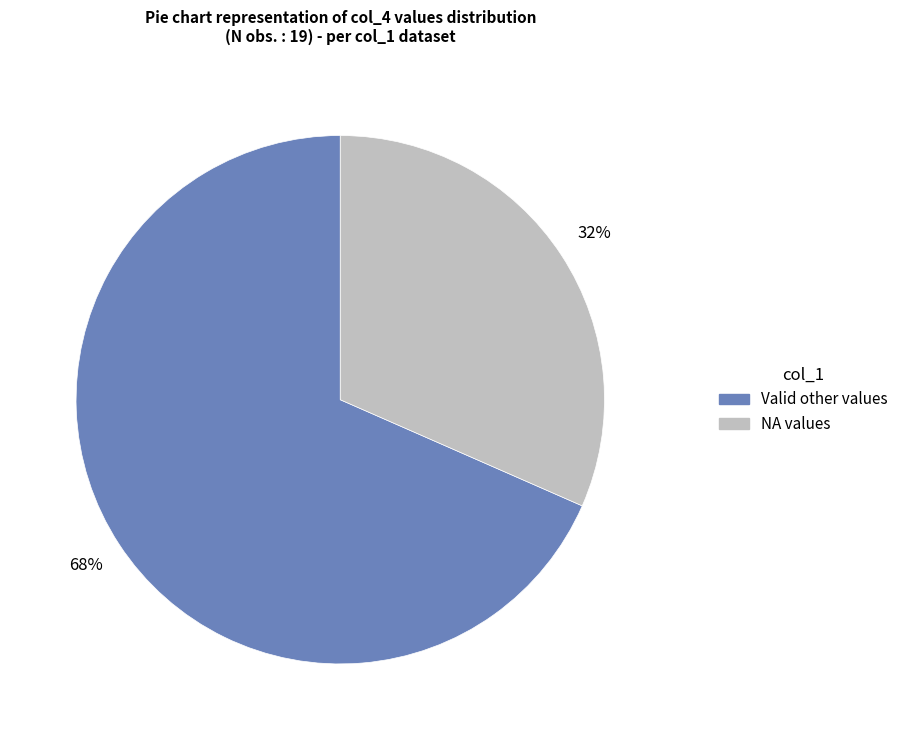

To the nearest percent, what is the average slice percentage?

50%